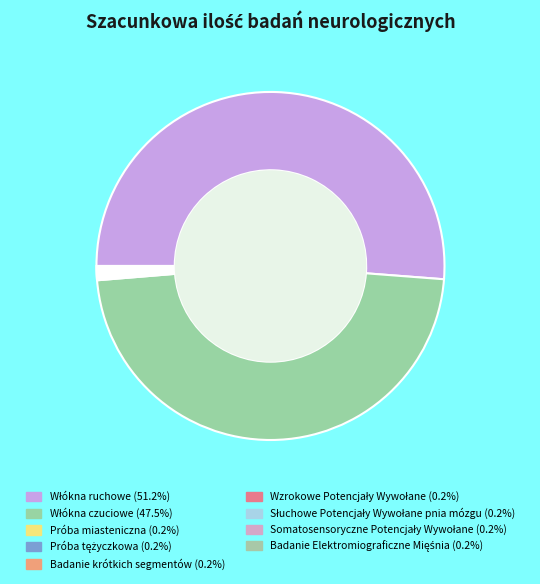

Is it true that Słuchowe Potencjały Wywołane pnia mózgu is 0% of the pie?

True